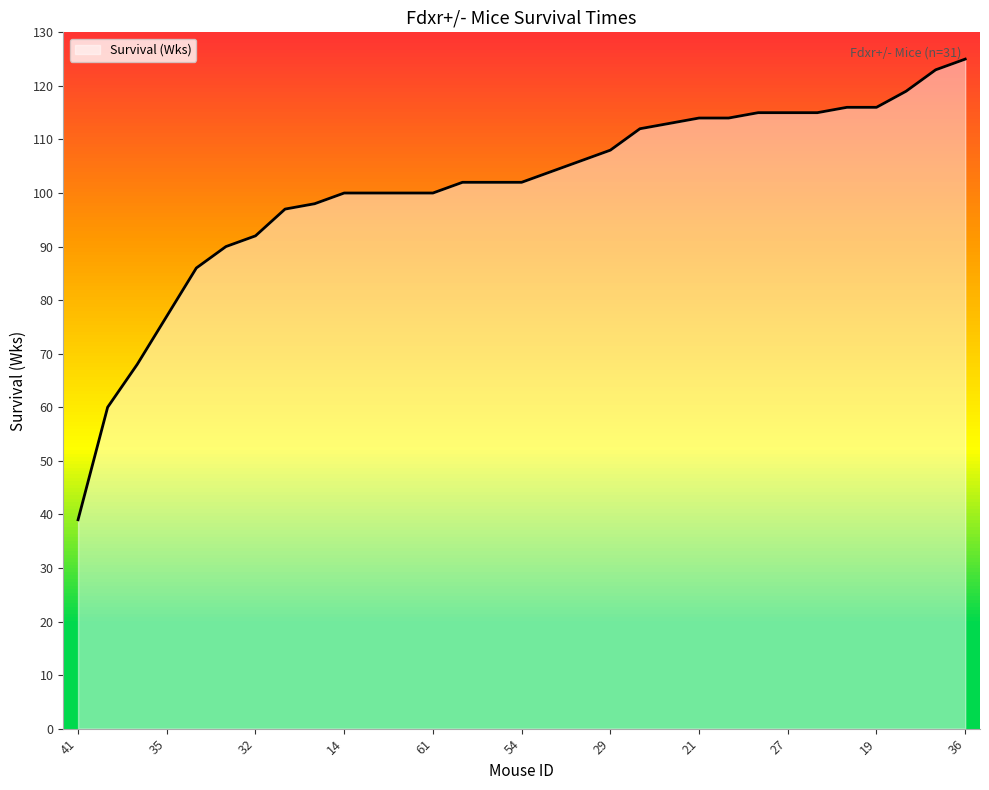

What is the difference between the maximum and minimum values?

86